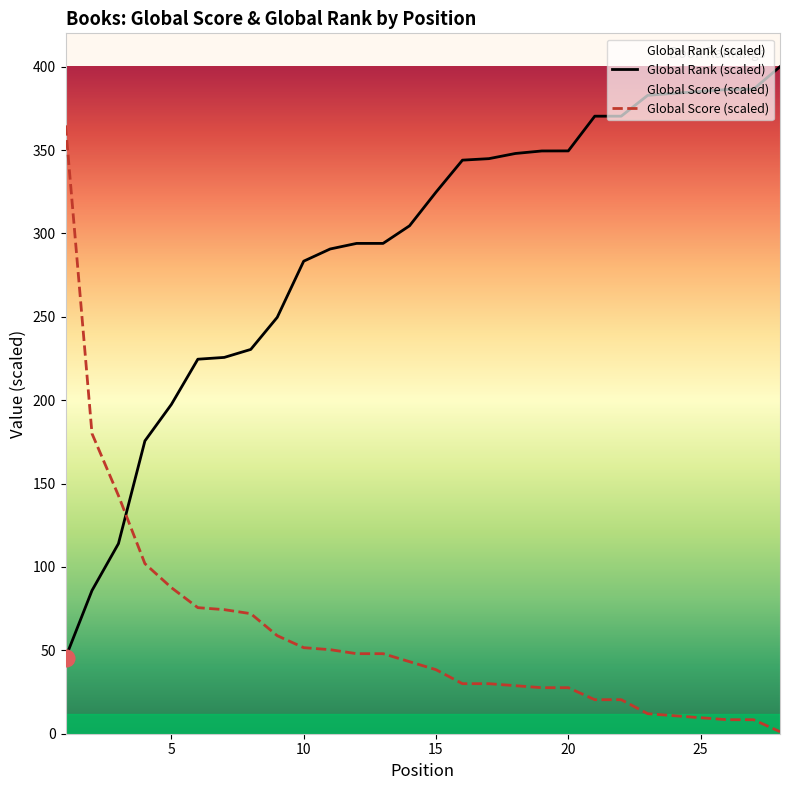

True or false: Global Rank (scaled) has a value of 20.9 at 1.

False